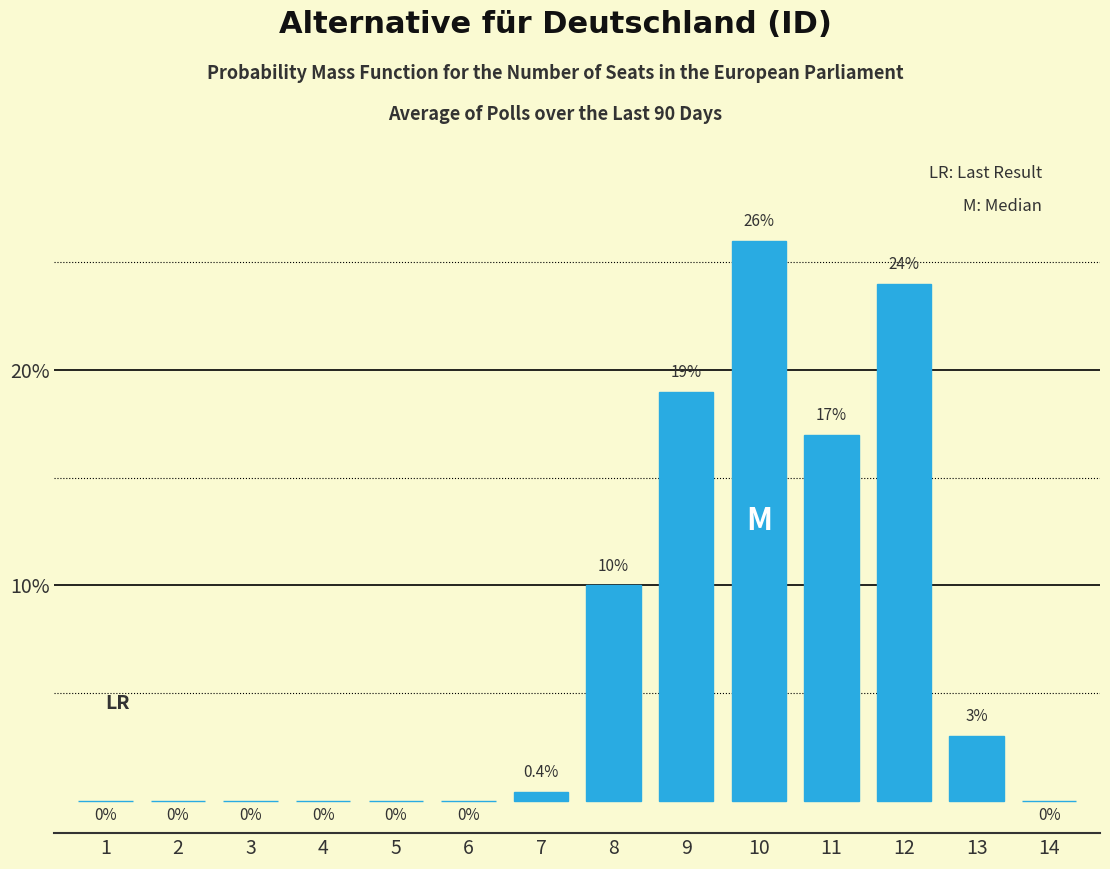

Reading left to right, transcribe all the data shown in this chart.

1=0.0	2=0.0	3=0.0	4=0.0	5=0.0	6=0.0	7=0.4	8=10.0	9=19.0	10=26.0	11=17.0	12=24.0	13=3.0	14=0.0